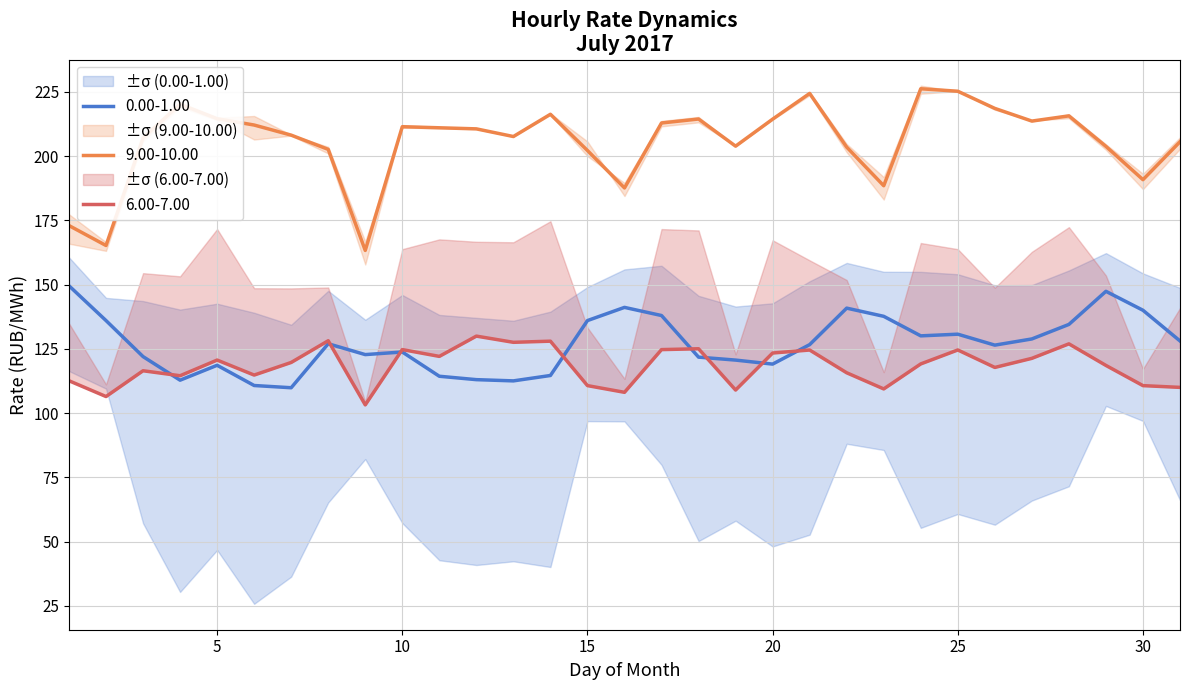

What is the lowest value of the 9.00-10.00 series?

163.3